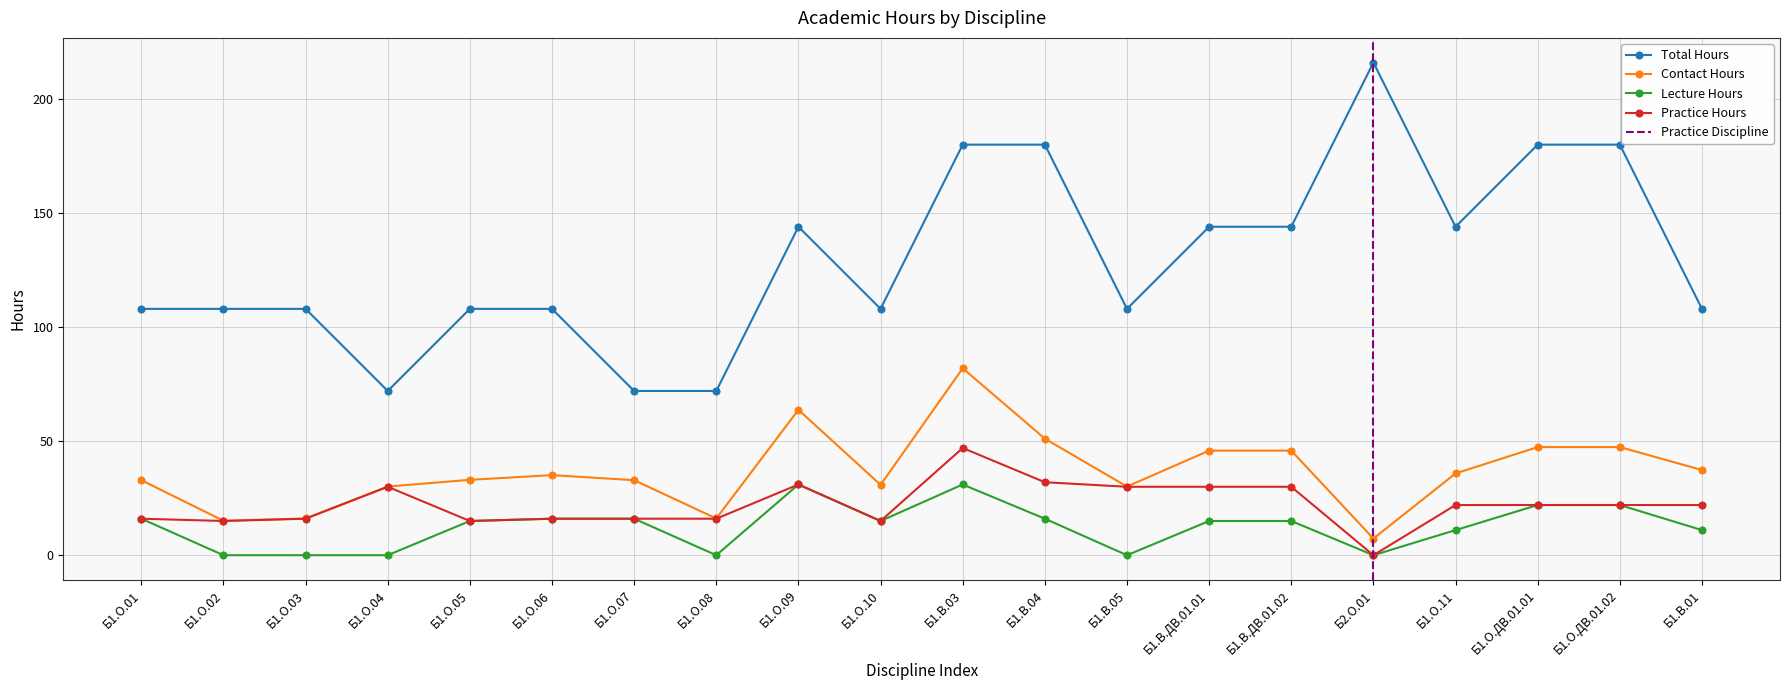

Which series has the largest range (max minus min)?

Total Hours